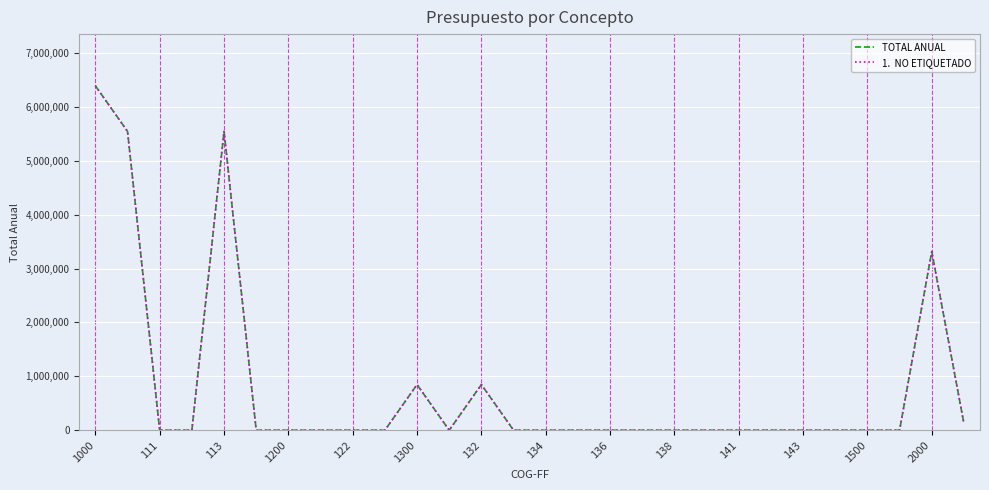

Reading left to right, transcribe all the data shown in this chart.

TOTAL ANUAL: 6389414	5542512	0	0	5542512	0	0	0	0	0	846902	0	846902	0	0	0	0	0	0	0	0	0	0	0	0	0	3313918	125714
1.  NO ETIQUETADO: 6389414	5542512	0	0	5542512	0	0	0	0	0	846902	0	846902	0	0	0	0	0	0	0	0	0	0	0	0	0	3313918	125714